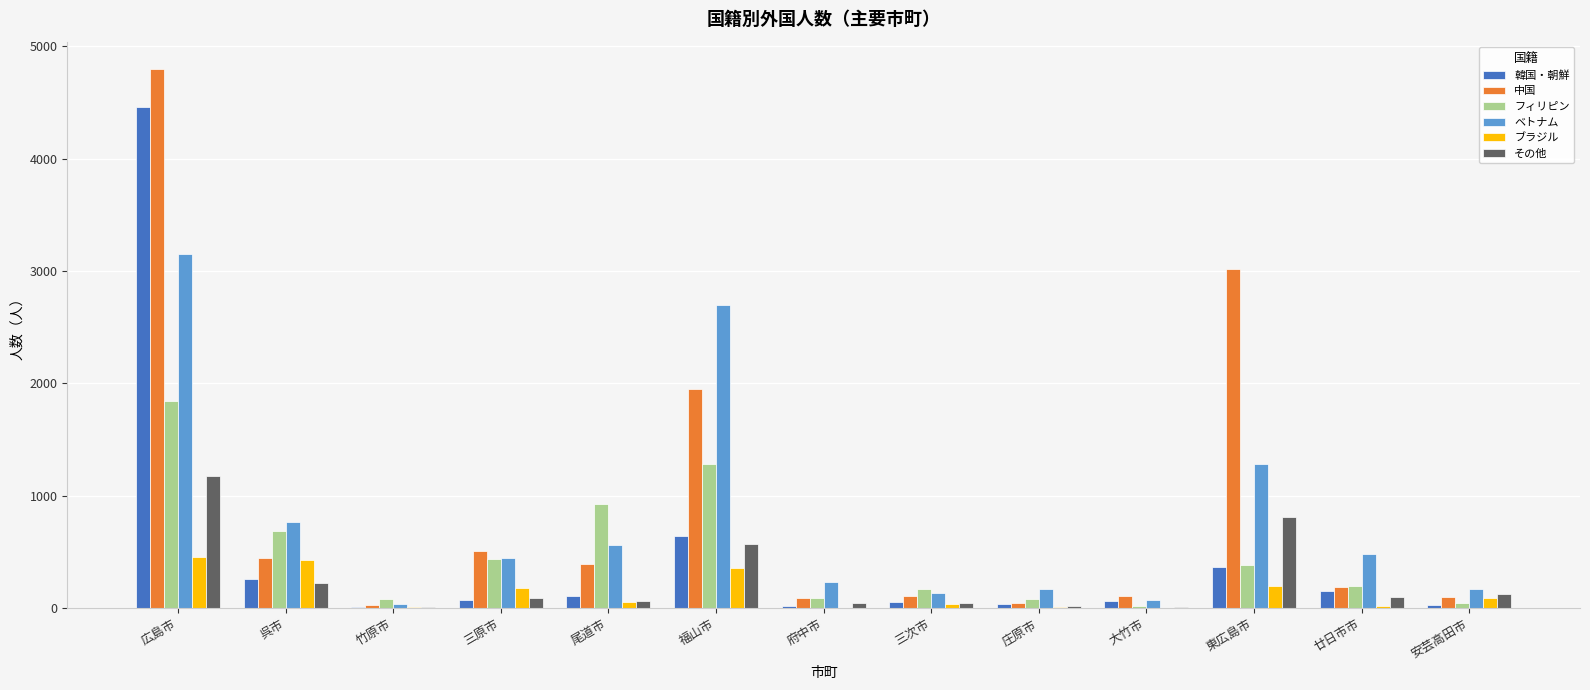

At which category is the sum across all series the highest?

広島市